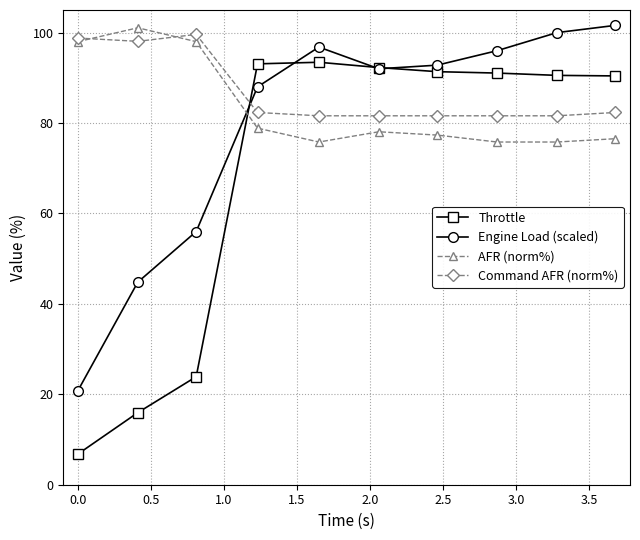

What is the value of the AFR (norm%) point at the 8th from the left?

75.8